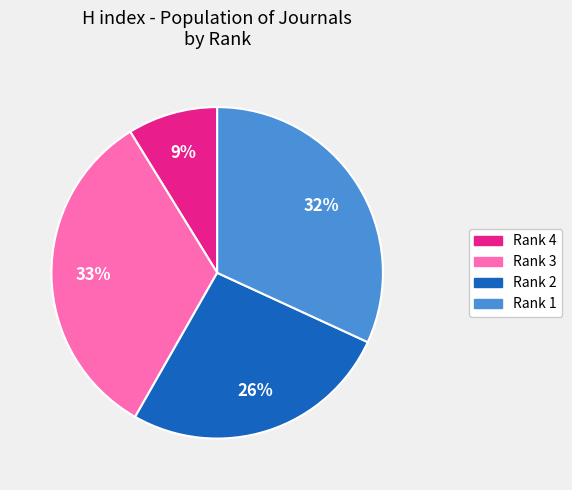

Is it true that Rank 4 is 20% of the pie?

False